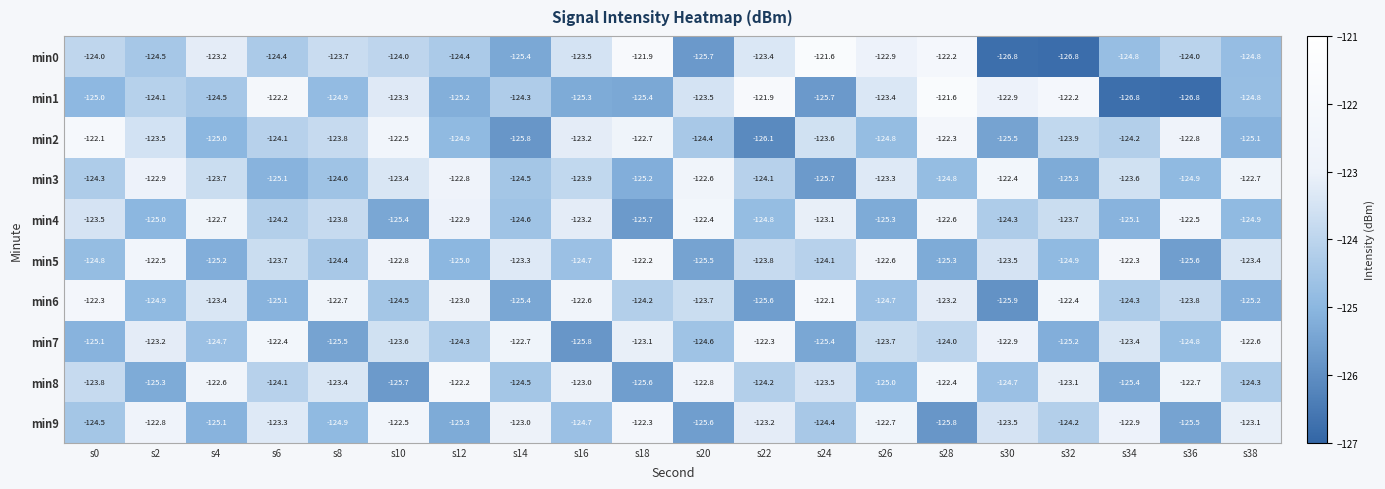

Where does the min9 series first go above -123?

s2